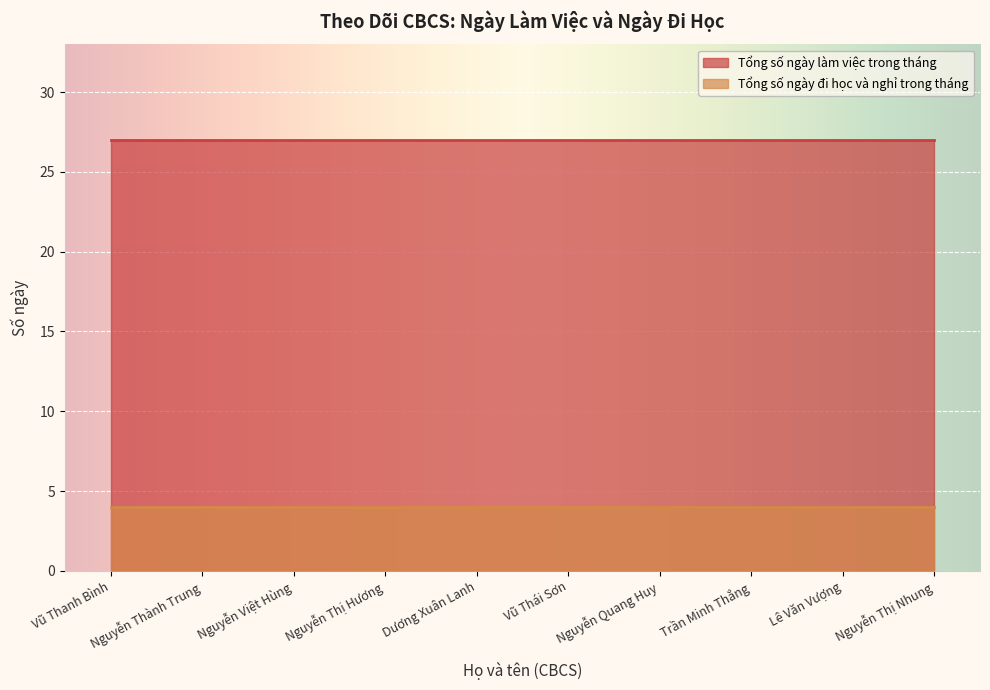

Does the chart display data point markers on the line(s)?

No